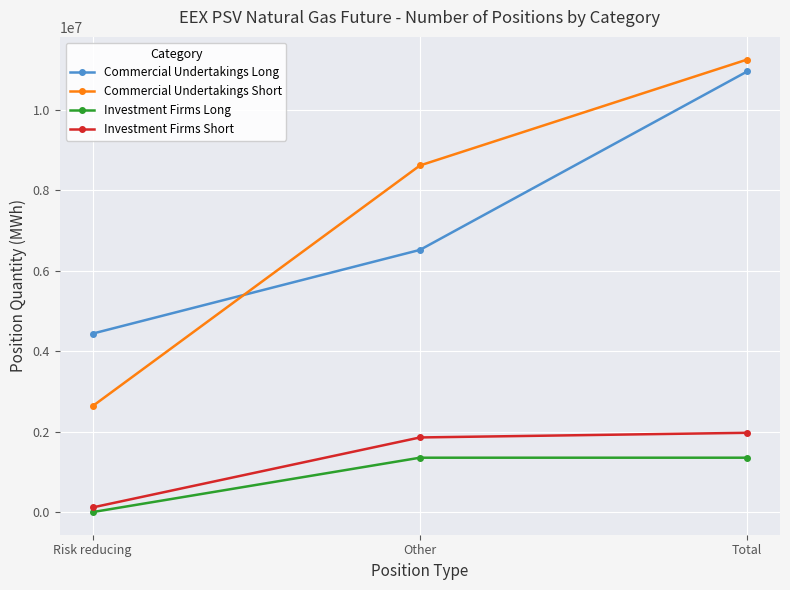

What is the maximum value shown in the chart?

11251680